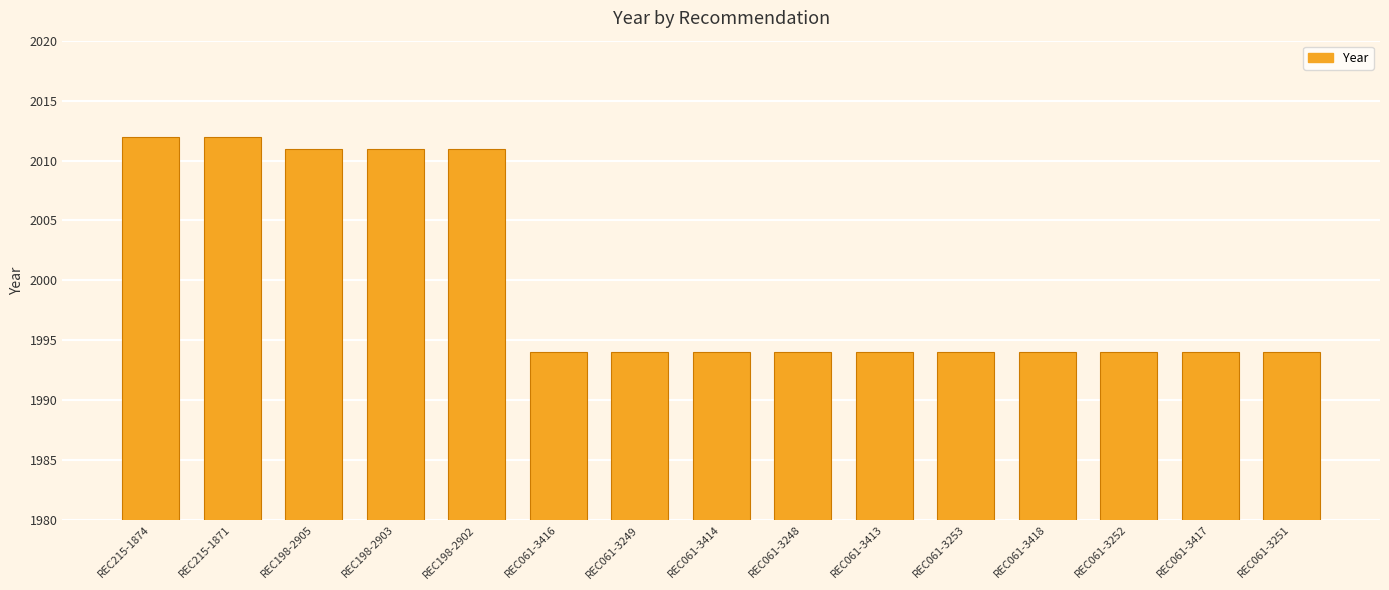

Reading right to left, what are all the values shown in this chart?

REC061-3251=1994	REC061-3417=1994	REC061-3252=1994	REC061-3418=1994	REC061-3253=1994	REC061-3413=1994	REC061-3248=1994	REC061-3414=1994	REC061-3249=1994	REC061-3416=1994	REC198-2902=2011	REC198-2903=2011	REC198-2905=2011	REC215-1871=2012	REC215-1874=2012